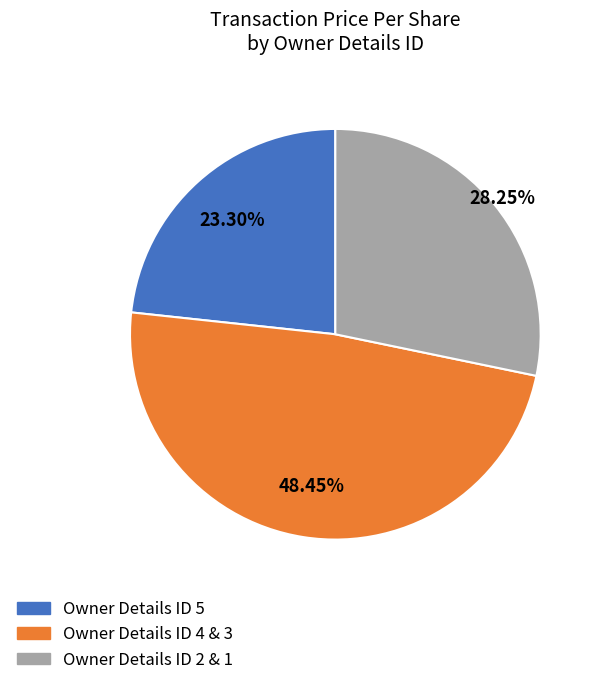

Rank the categories by value from highest to lowest.

Owner Details ID 4 & 3, Owner Details ID 2 & 1, Owner Details ID 5